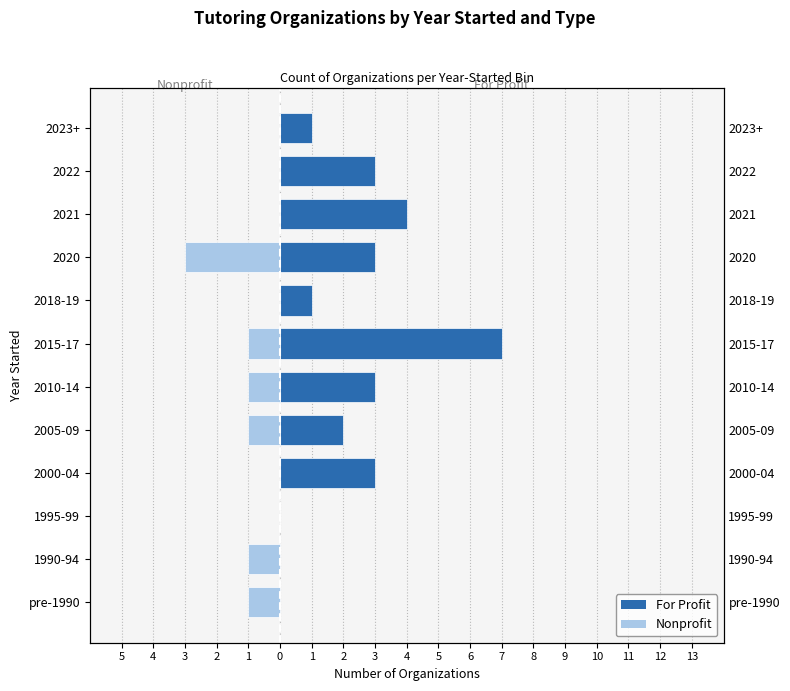

Is the value of For Profit at 4 greater than the value of Nonprofit at 3?

No